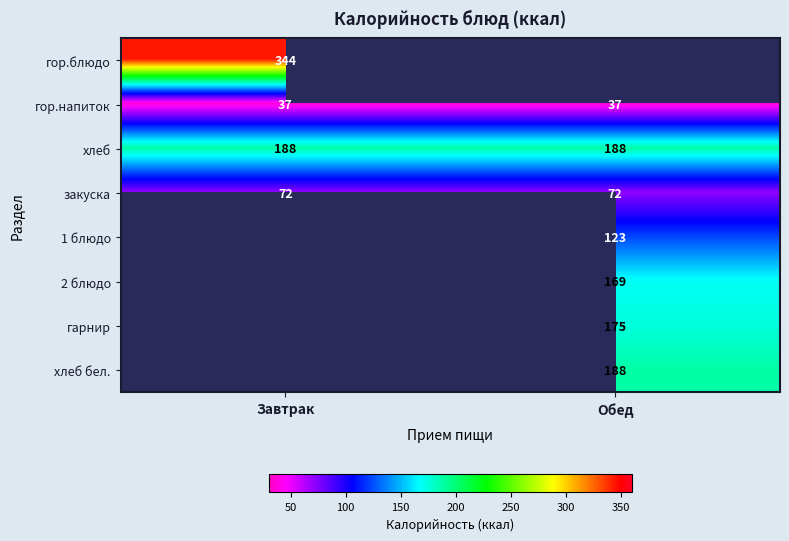

What value does the закуска series have at Завтрак?

72